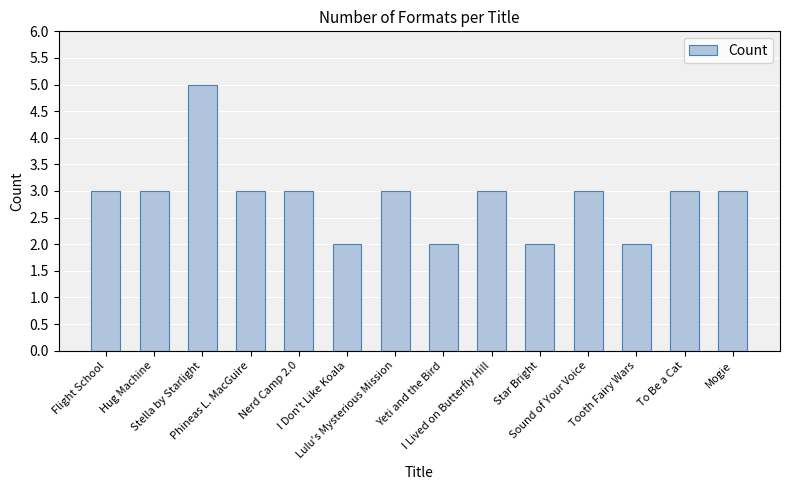

Is it true that the value at Nerd Camp 2.0 is 5?

False